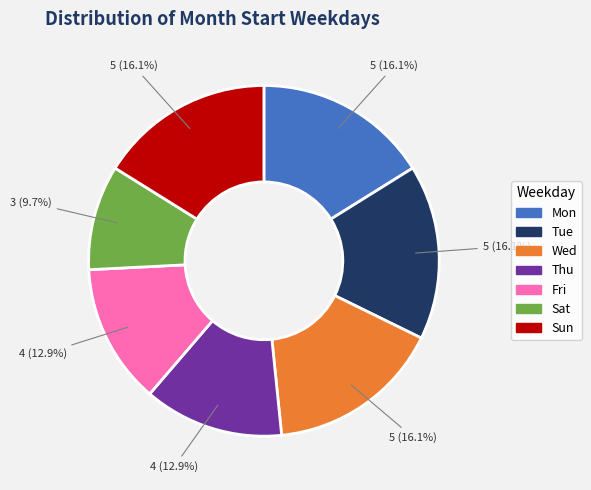

Is there a majority slice in this chart?

No